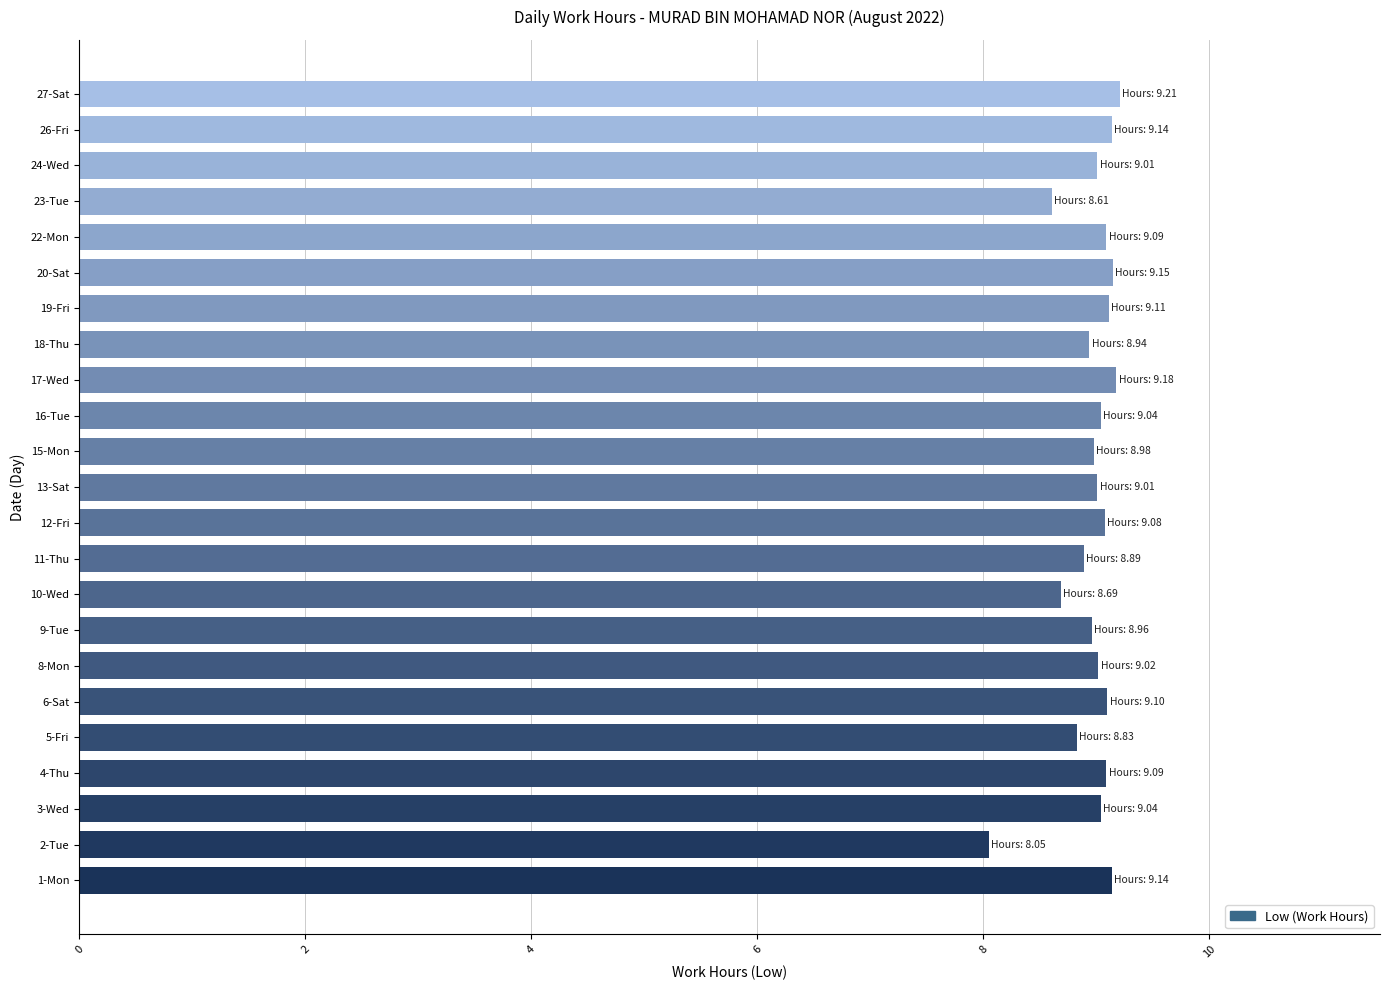

Count the number of categories in the chart.

23